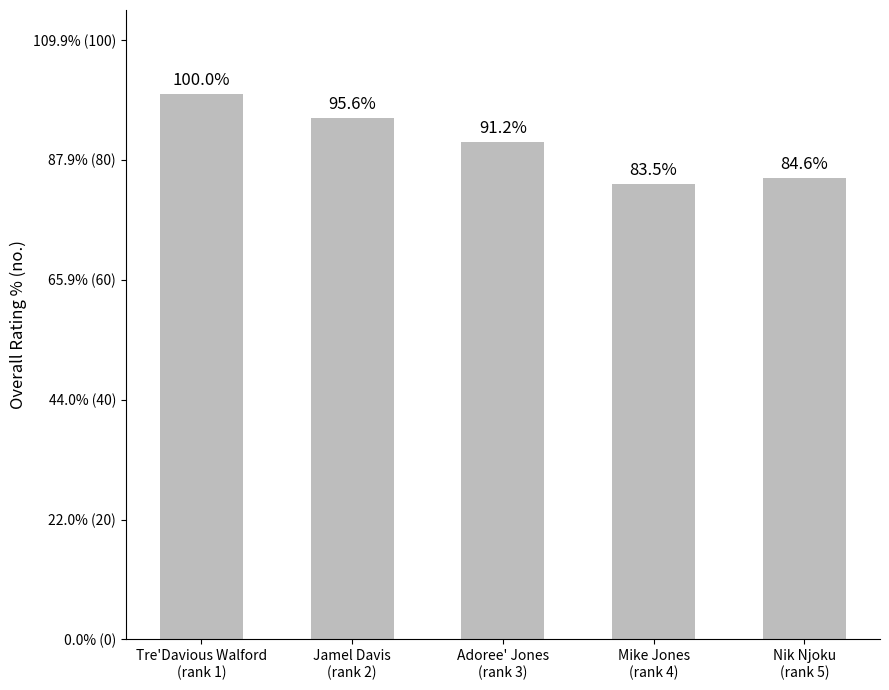

Are the bars horizontal?

No